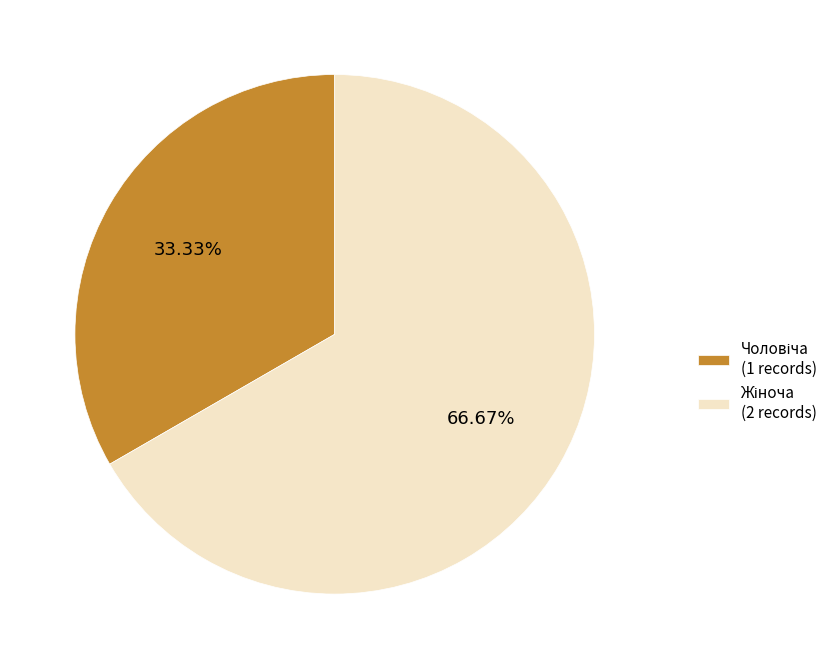

Does any single category account for the majority?

Yes